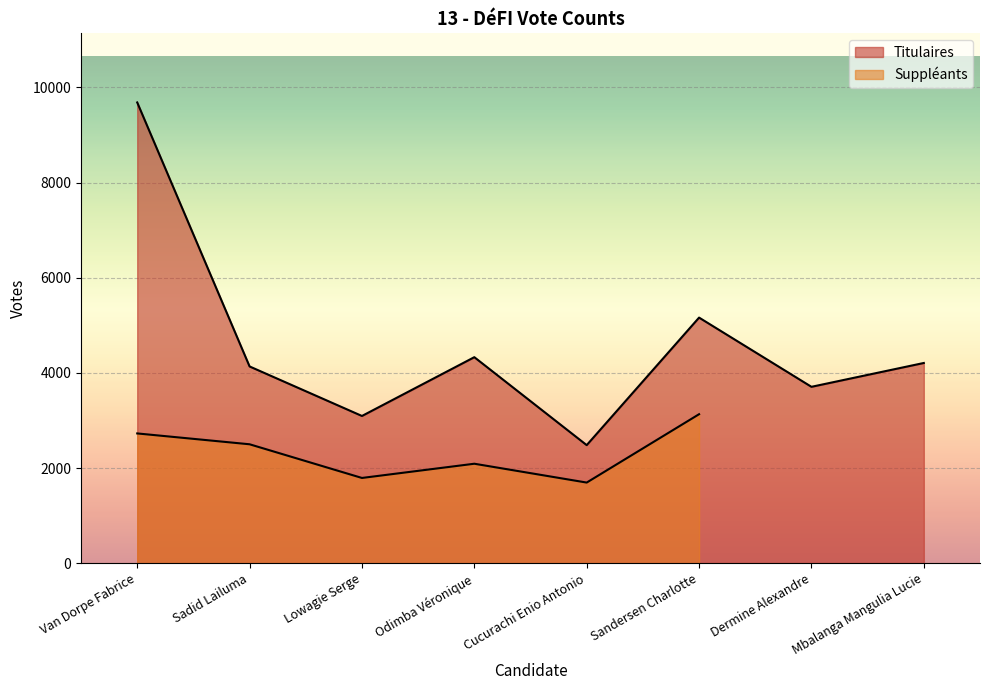

What is the sum of the values at Van Dorpe Fabrice and Lowagie Serge?

12779